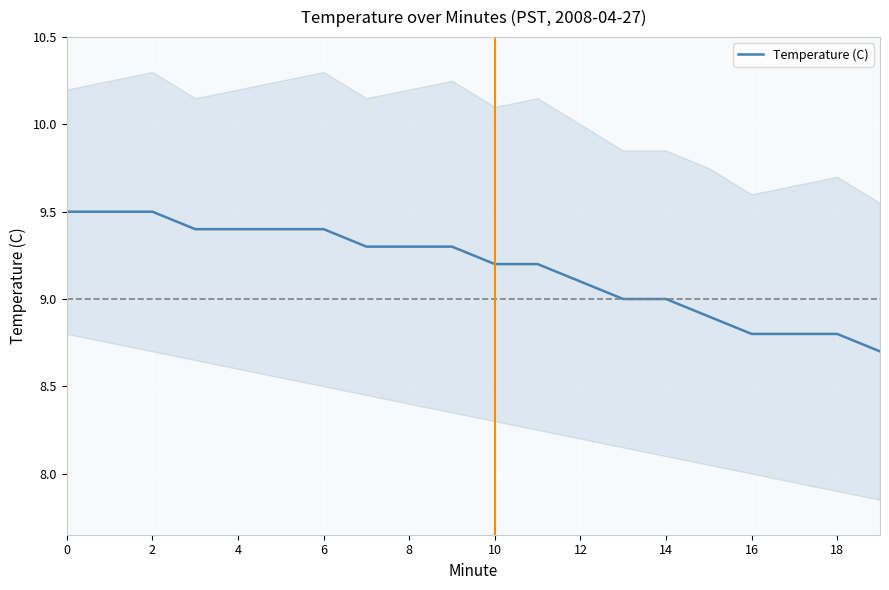

What is the approximate value at 15?

8.9